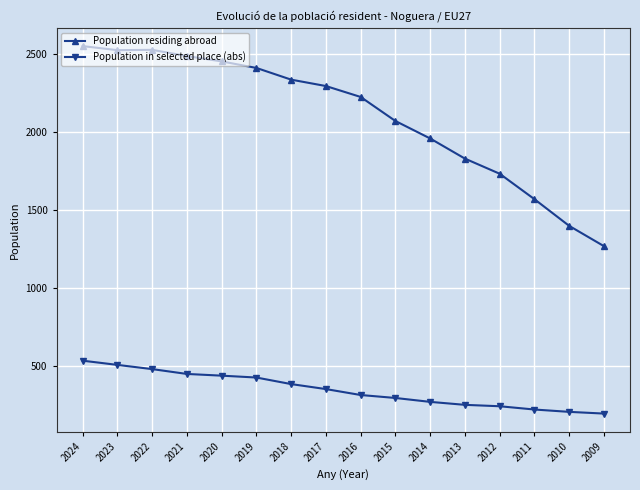

True or false: Population in selected place (abs) and Population residing abroad intersect in this chart.

False